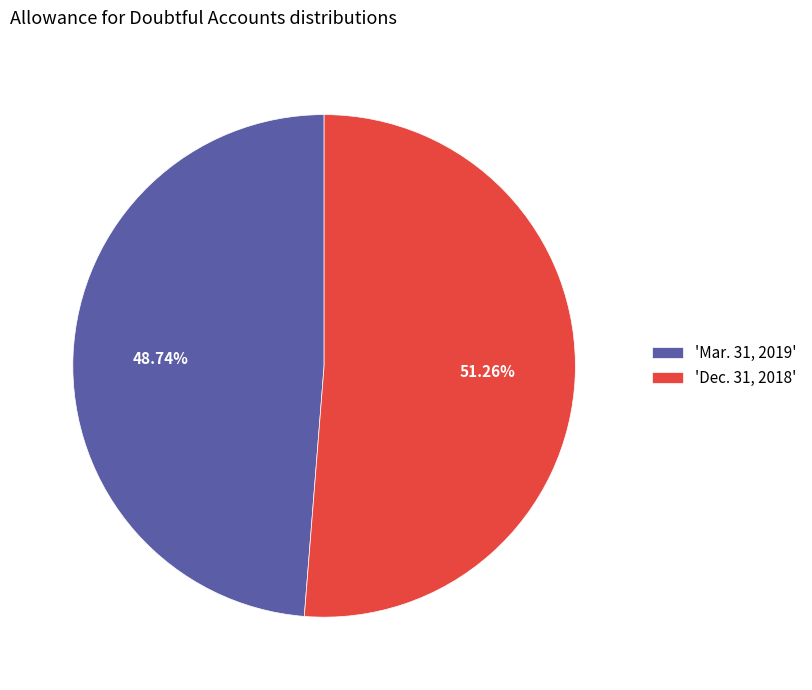

To the nearest percent, what is the difference between the largest and smallest slice percentages?

3%